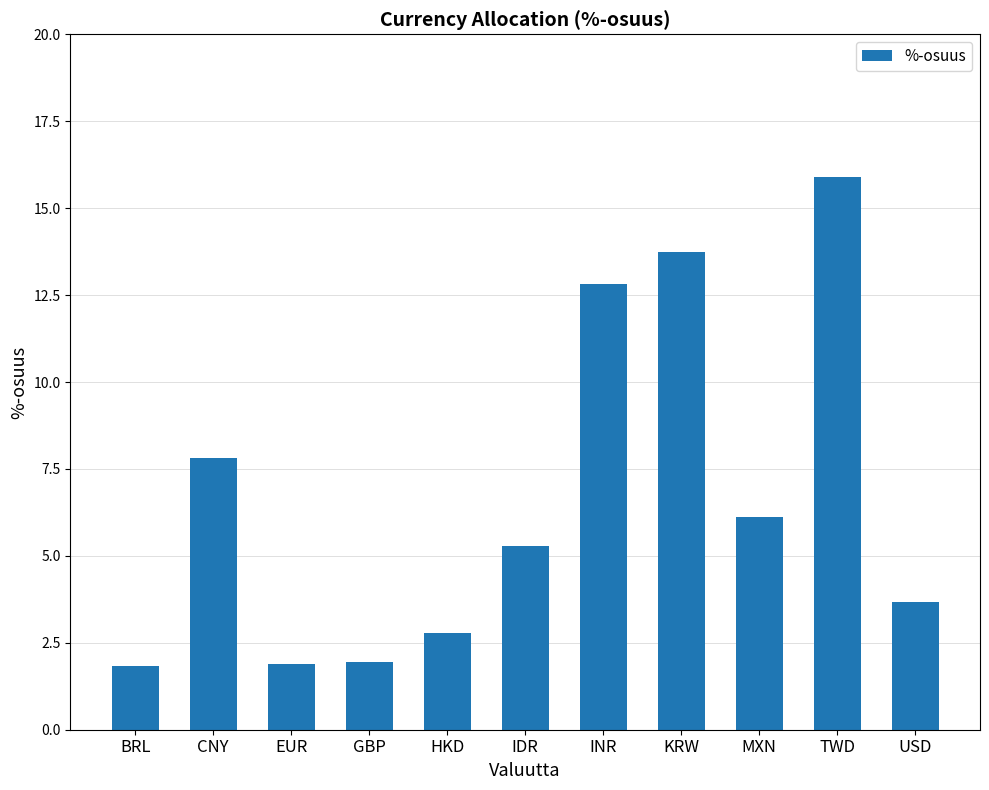

The value at USD is 1.4. True or false?

False